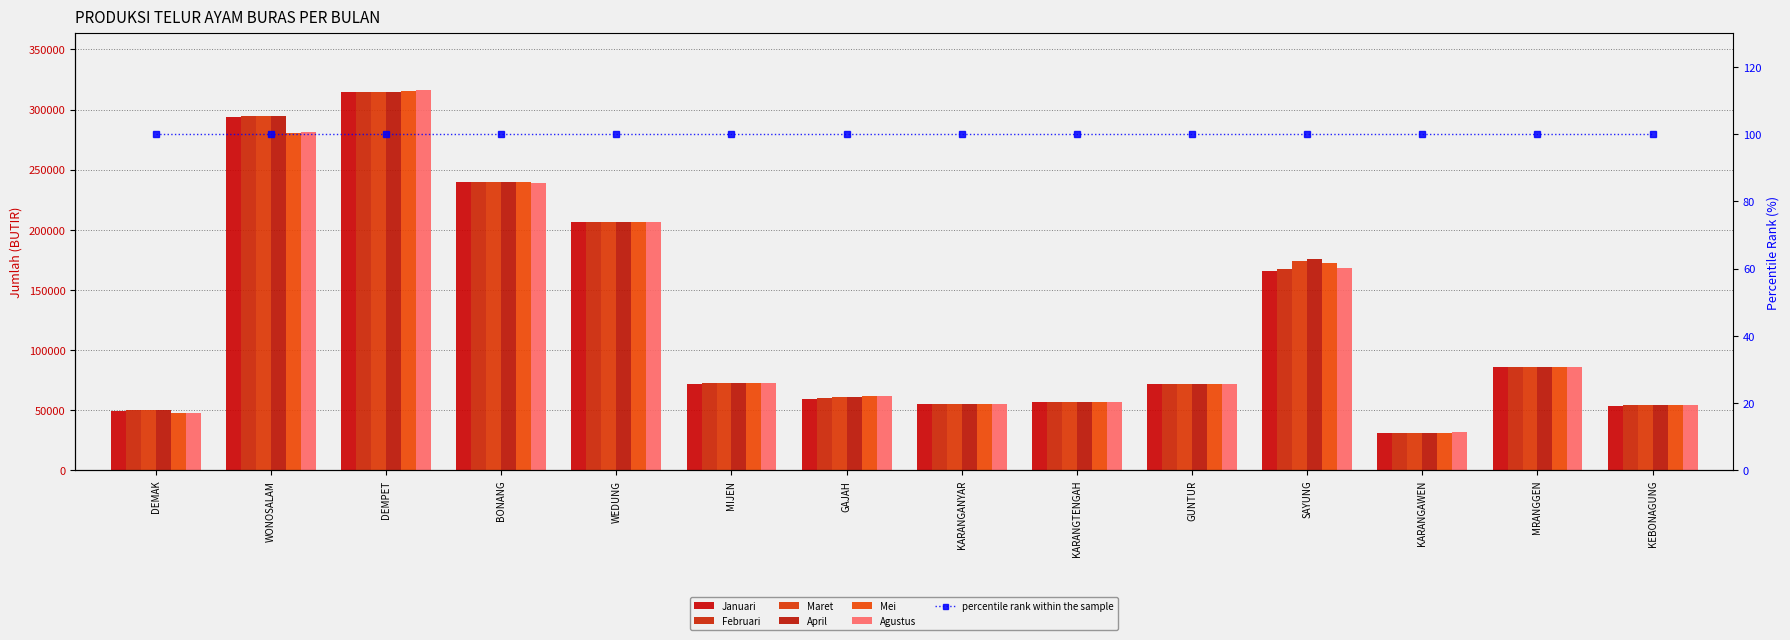

What is the average value of the Januari series?

125329